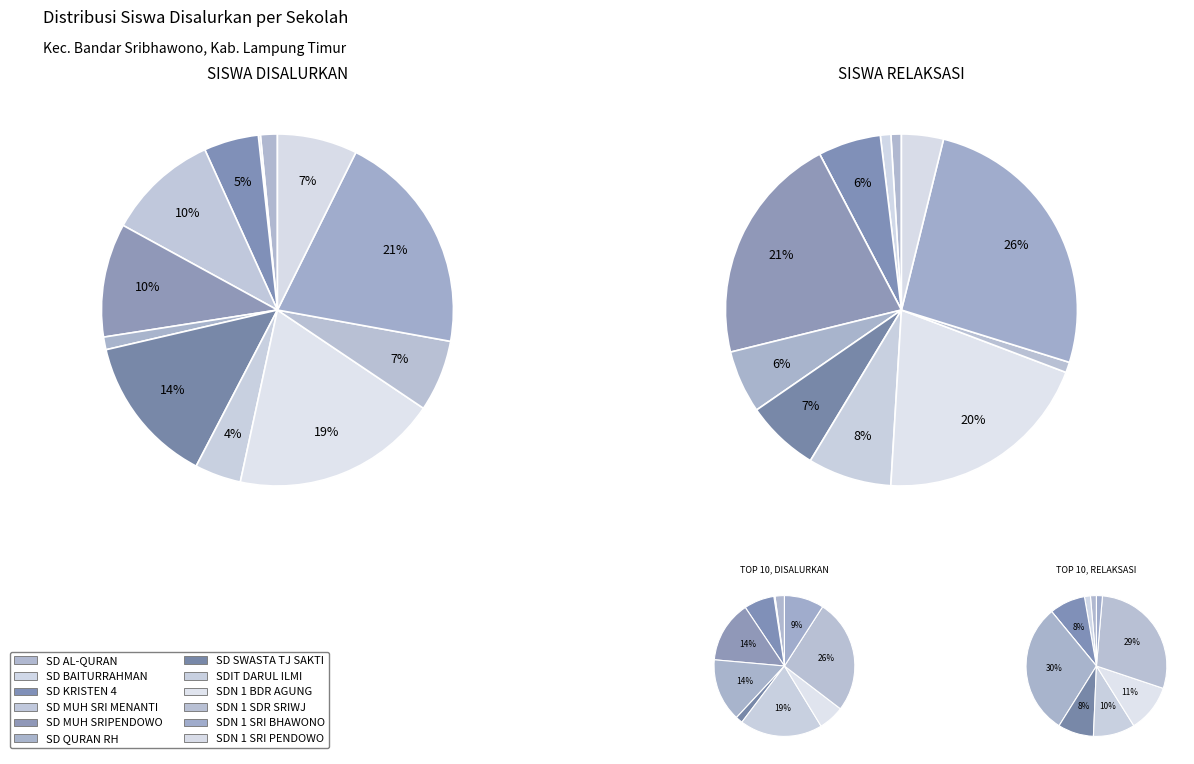

Count the number of slices in the pie.

12